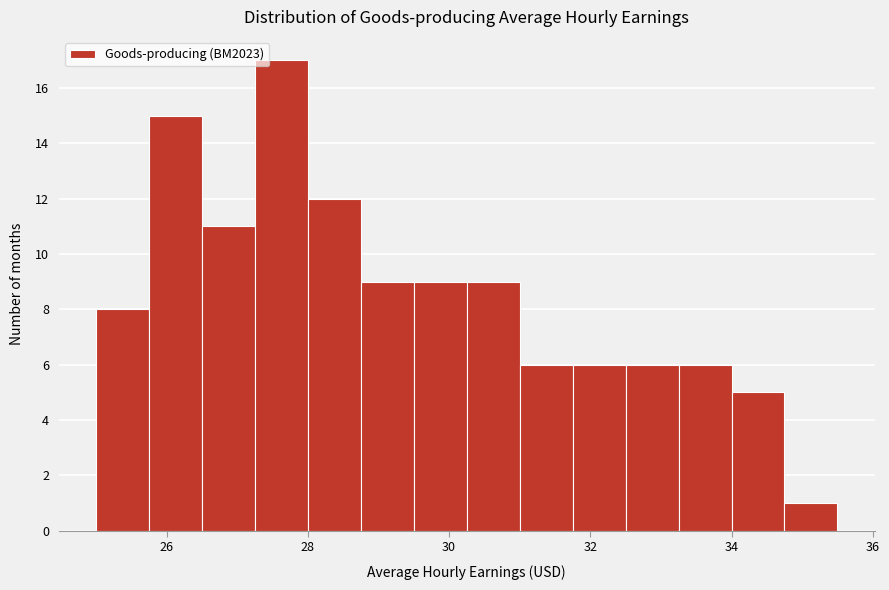

Around what value on the x-axis is the tallest bar? Give the approximate position of its centre, as read against the axis.

27.6